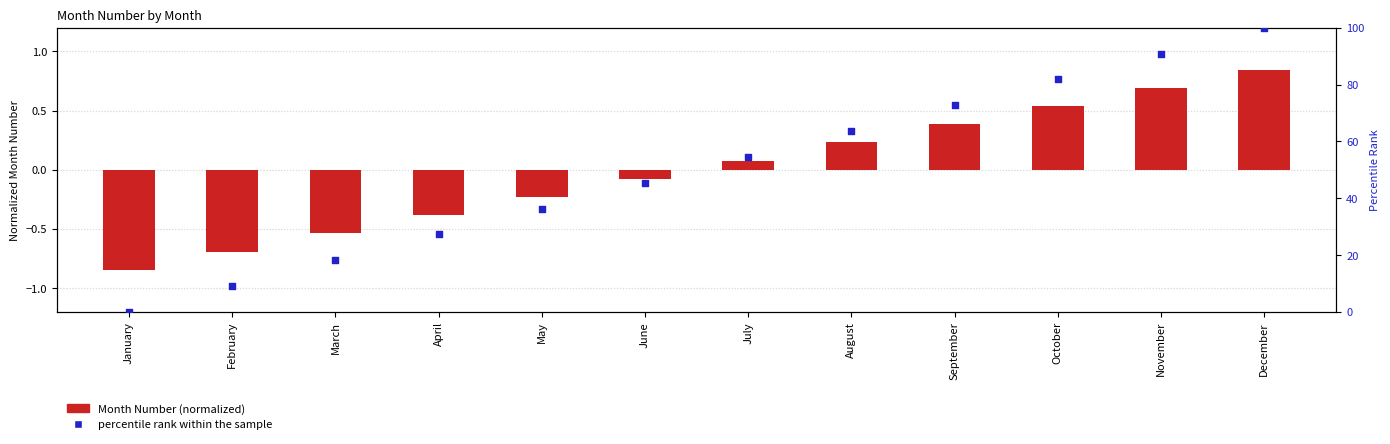

Which series has the largest total across all categories?

percentile rank within the sample